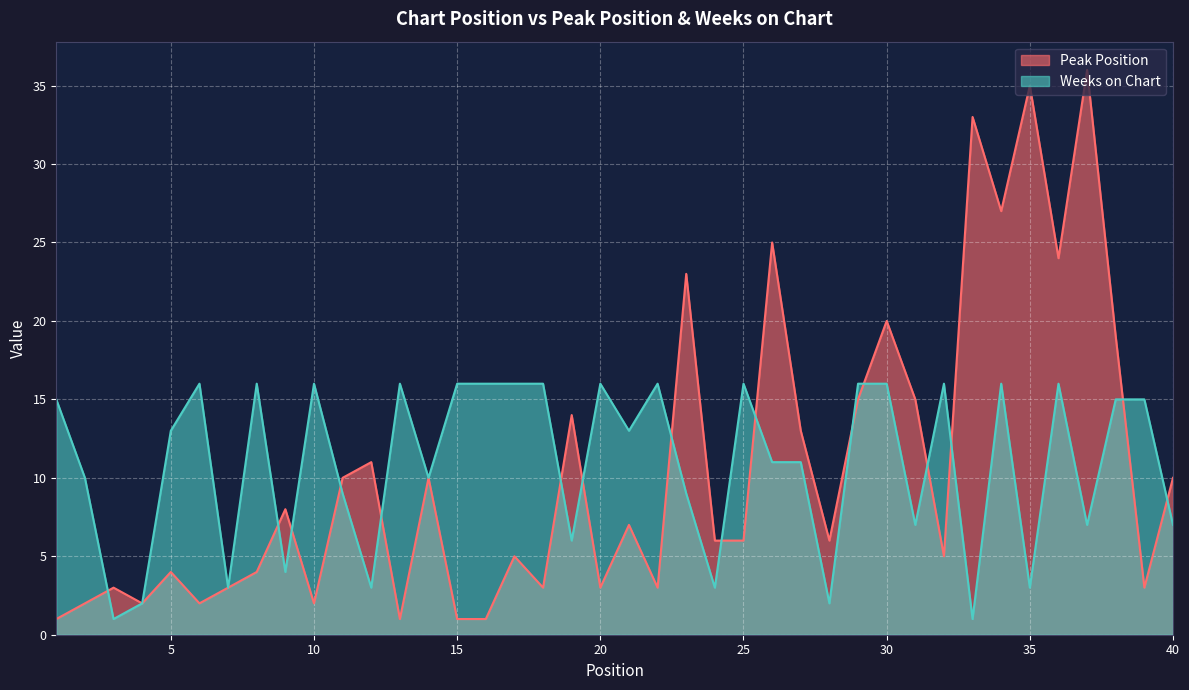

Reading left to right, transcribe all the data shown in this chart.

Peak Position: 1	2	3	2	4	2	3	4	8	2	10	11	1	10	1	1	5	3	14	3	7	3	23	6	6	25	13	6	15	20	15	5	33	27	35	24	36	19	3	10
Weeks on Chart: 15	10	1	2	13	16	3	16	4	16	9	3	16	10	16	16	16	16	6	16	13	16	9	3	16	11	11	2	16	16	7	16	1	16	3	16	7	15	15	7